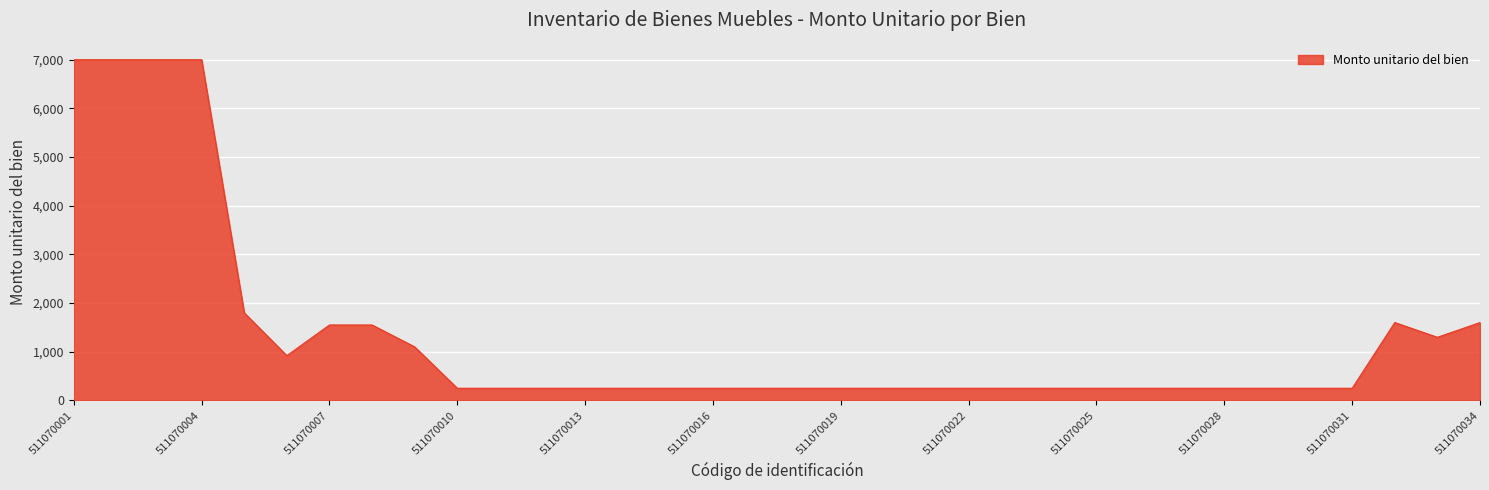

What is the minimum value shown in the chart?

250